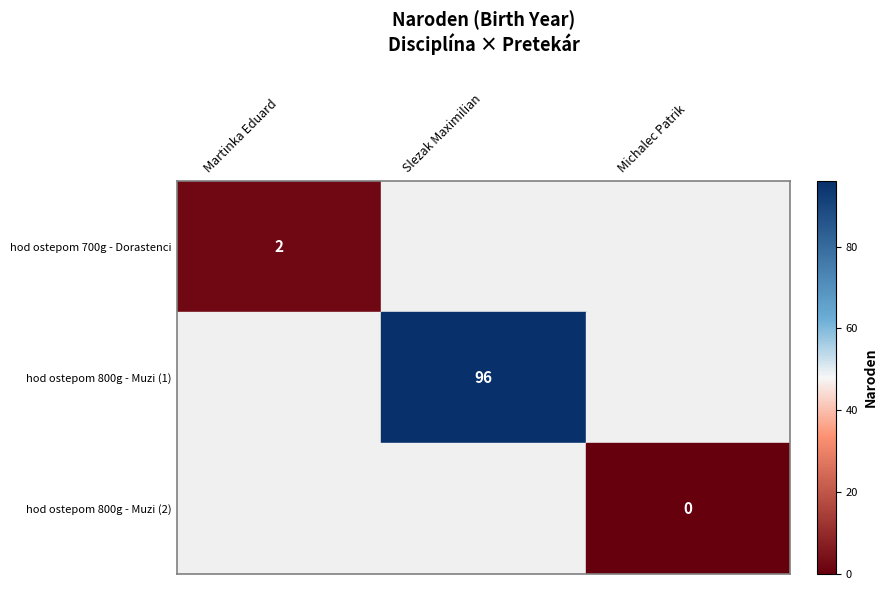

List the labels in order of hod ostepom 800g - Muzi (1) value, largest first.

Martinka Eduard, Slezak Maximilian, Michalec Patrik